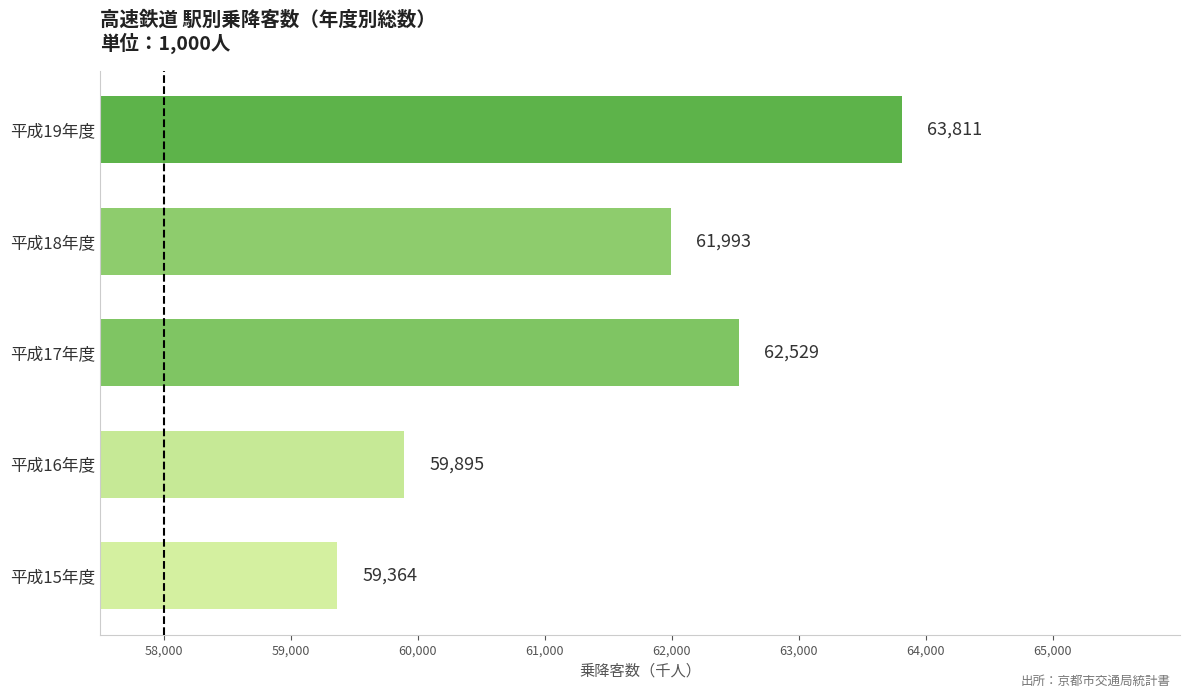

How many values are below 61993?

2